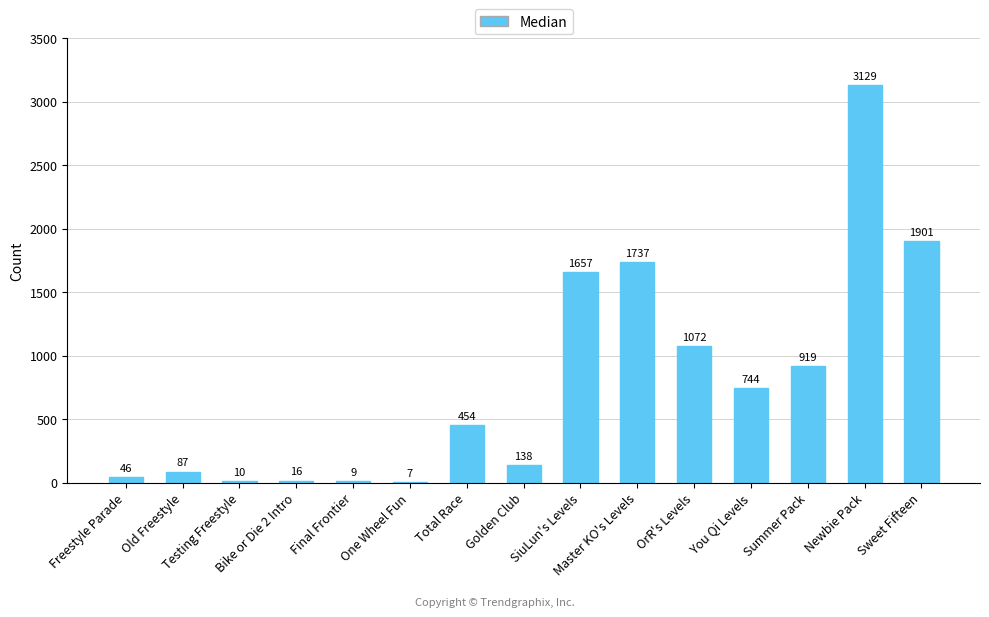

What is the greatest value displayed?

3129